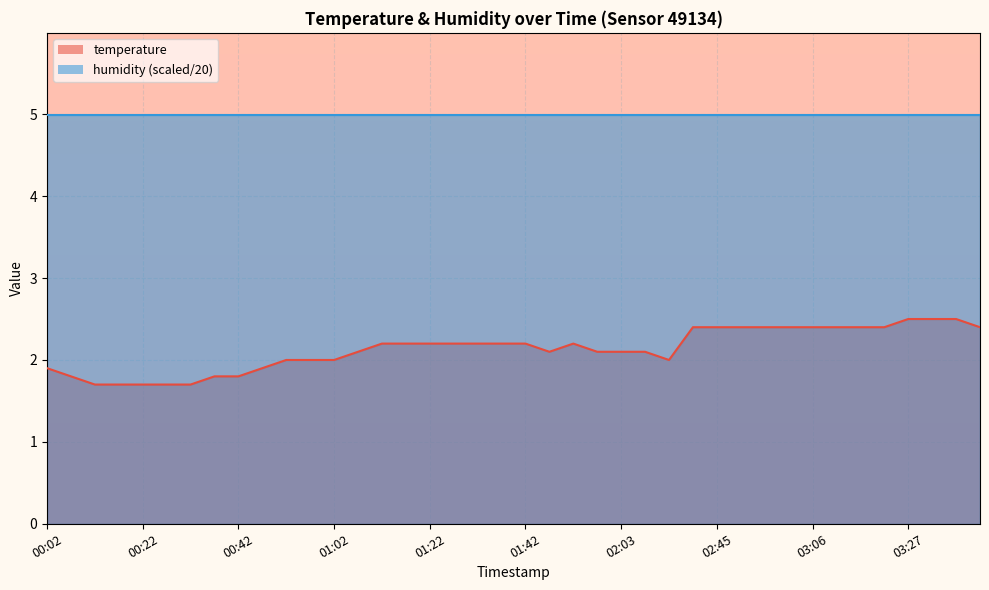

At which label does the data first exceed 2?

01:07